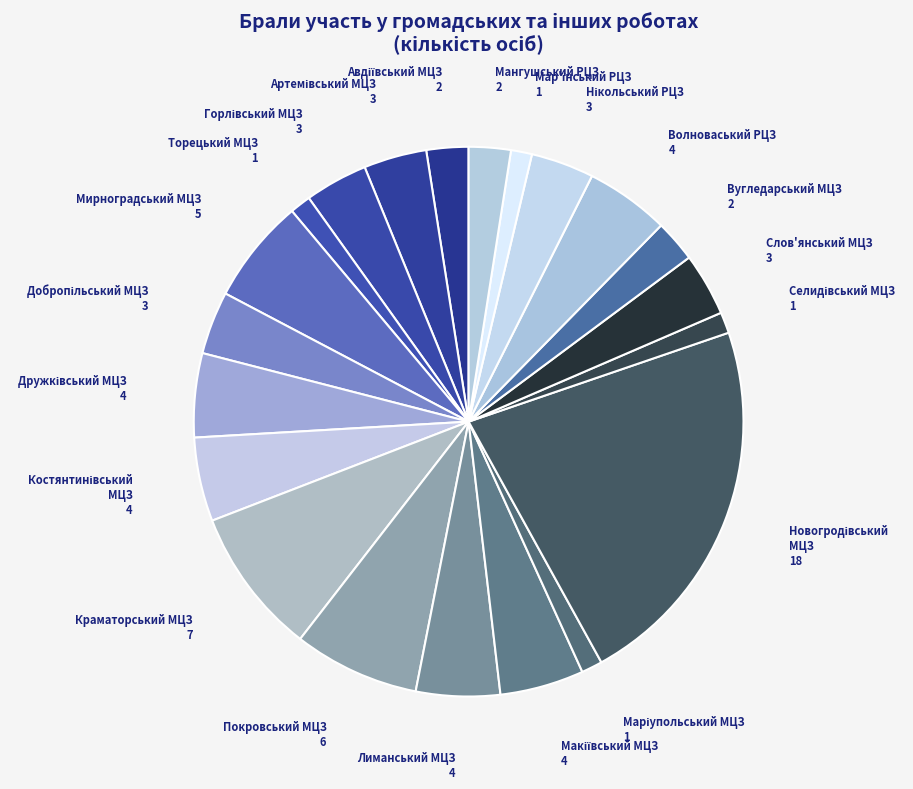

Is there any slice that represents more than half of the pie?

No